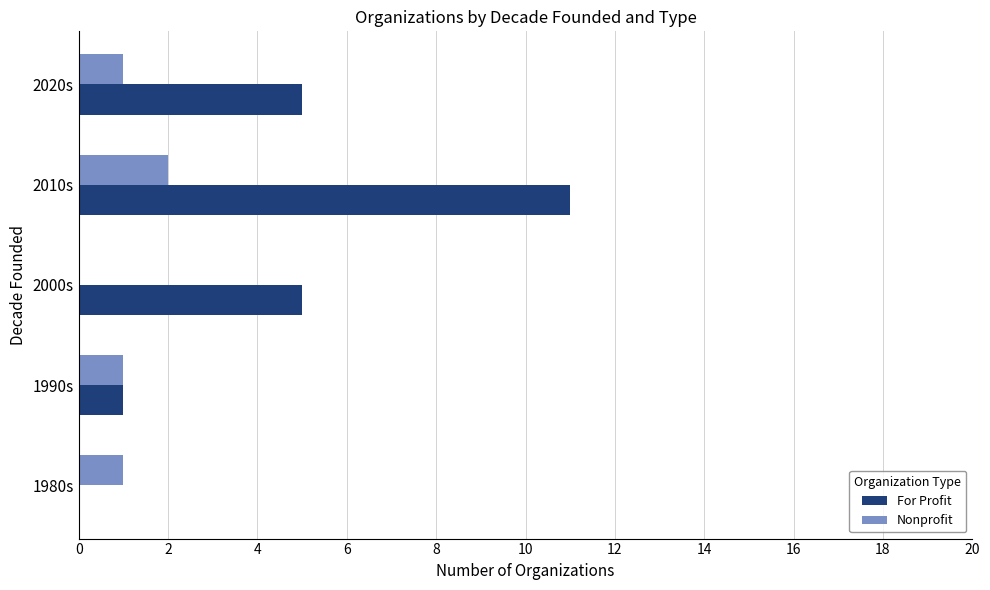

At which category is the sum across all series the highest?

2010s